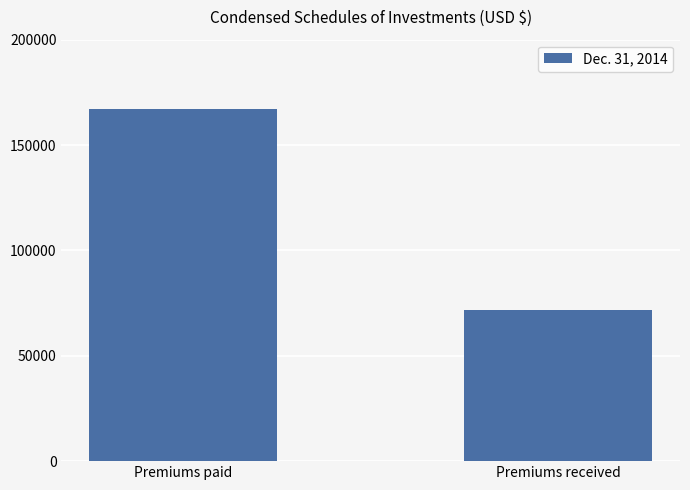

What value does the data have at Premiums received?

71600